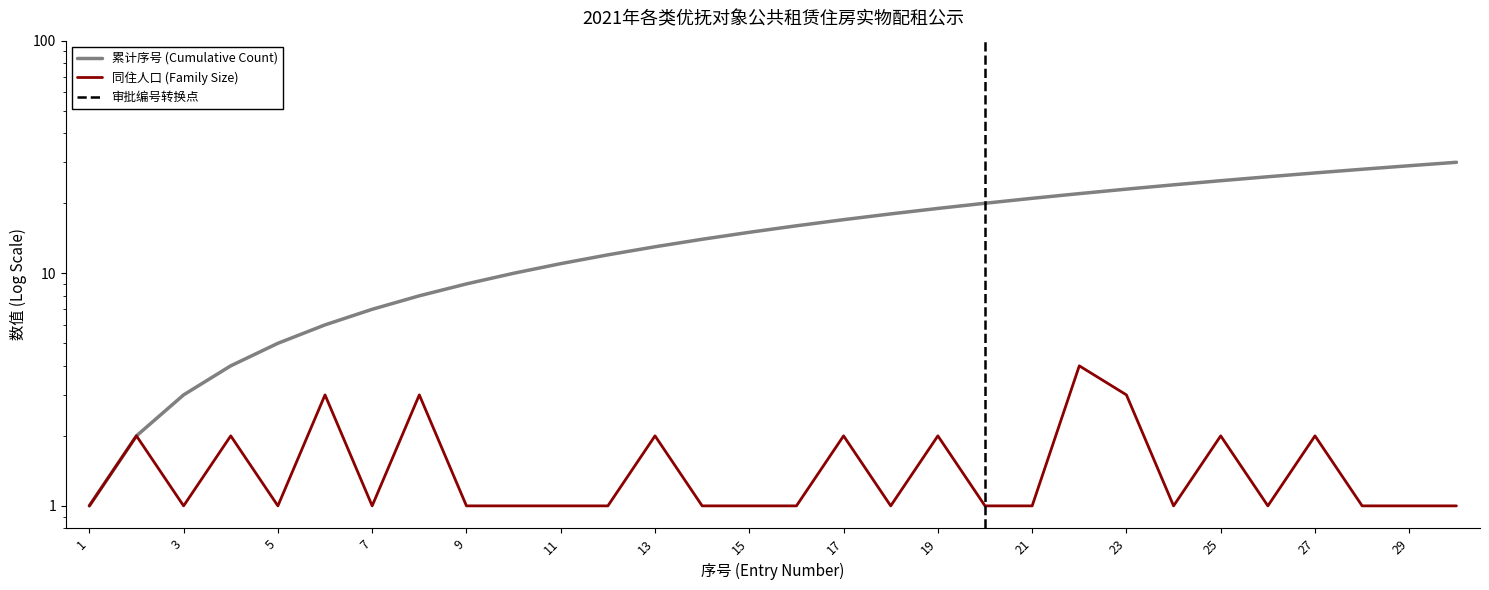

Between 23 and 26, which series saw the biggest shift?

累计序号 (Cumulative Count)